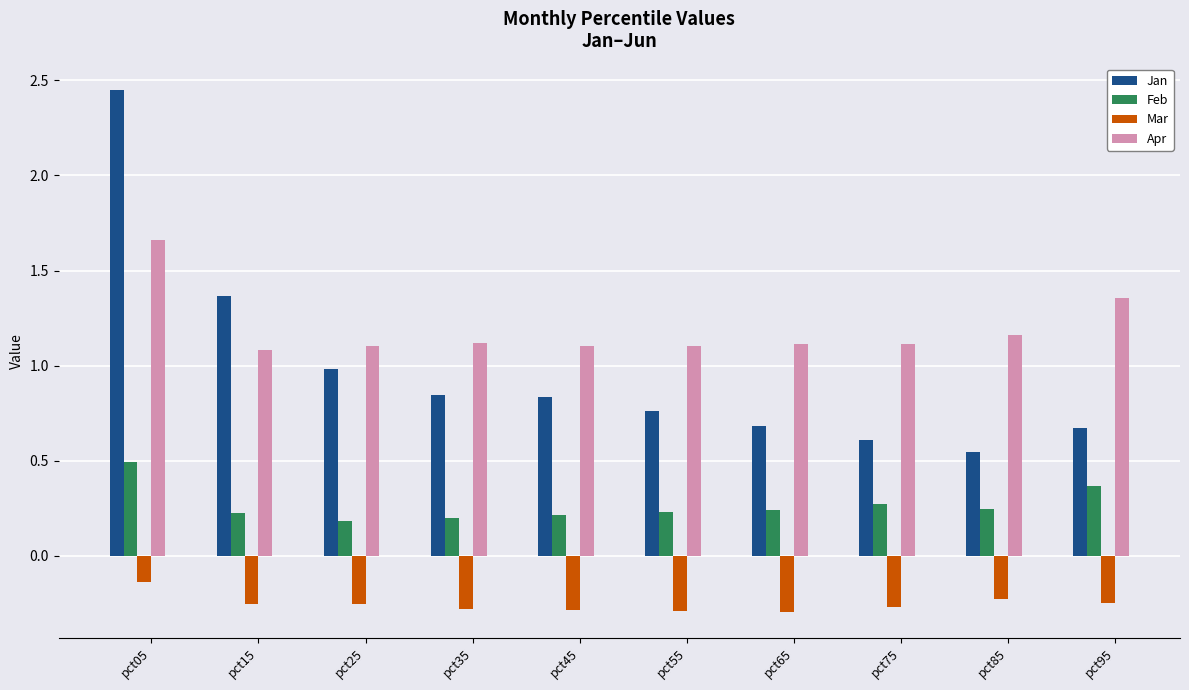

What is the value of the Apr bar at the 2nd from the left?

1.1